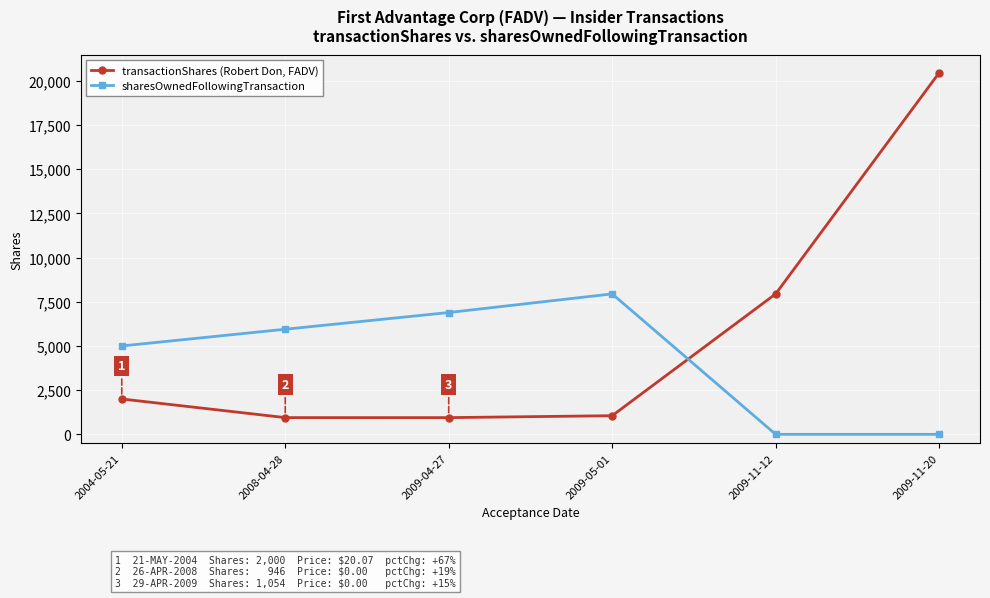

What is the difference between the maximum and second lowest values in the sharesOwnedFollowingTransaction series?

7944